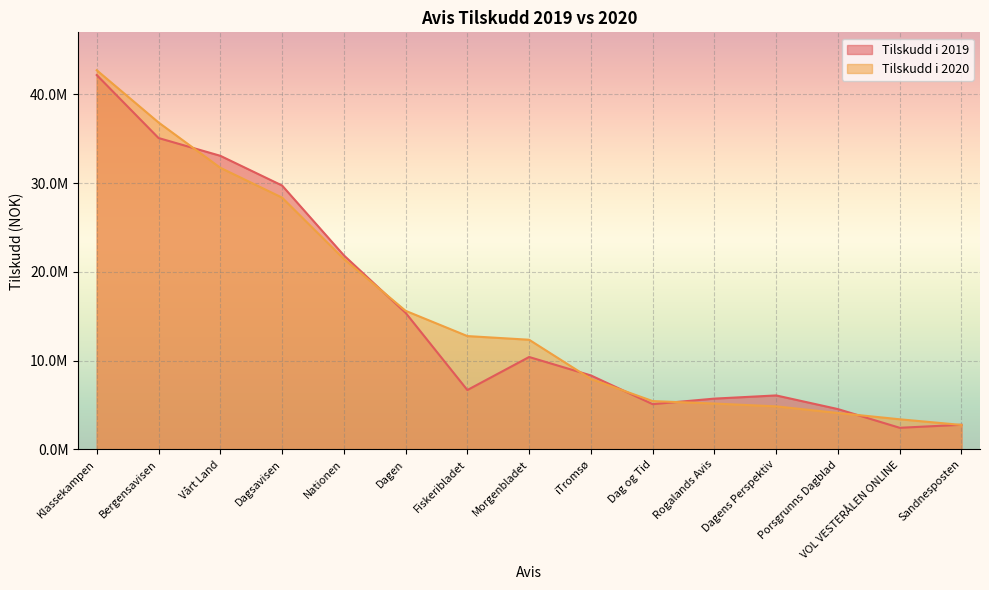

How many times do Tilskudd i 2019 and Tilskudd i 2020 cross each other?

7